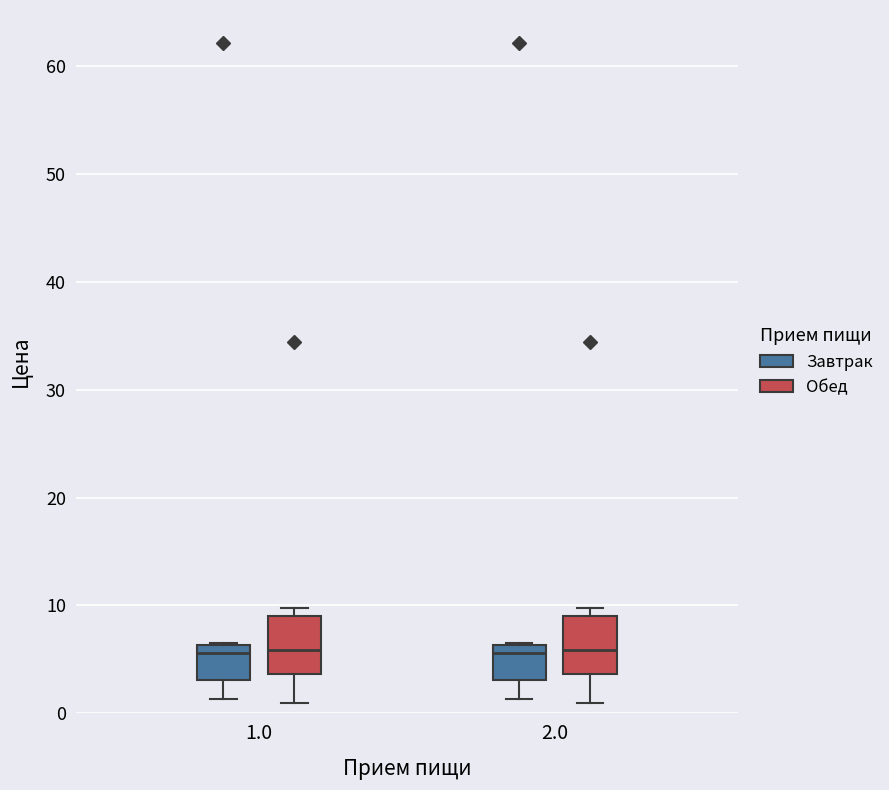

Reading left to right, transcribe this box plot: for each box, give where its median line is, the range the box spans, and where its two whiskers end, as read against the y-axis. The values are not printed on the chart, so give them approximately, as read against the axis.

1.0 (Завтрак): median 6 (just below the box's upper edge), box 3 to 6, whiskers 1 to 7
1.0 (Обед): median 6, box 4 to 9, whiskers 1 to 10
2.0 (Завтрак): median 6 (just below the box's upper edge), box 3 to 6, whiskers 1 to 7
2.0 (Обед): median 6, box 4 to 9, whiskers 1 to 10